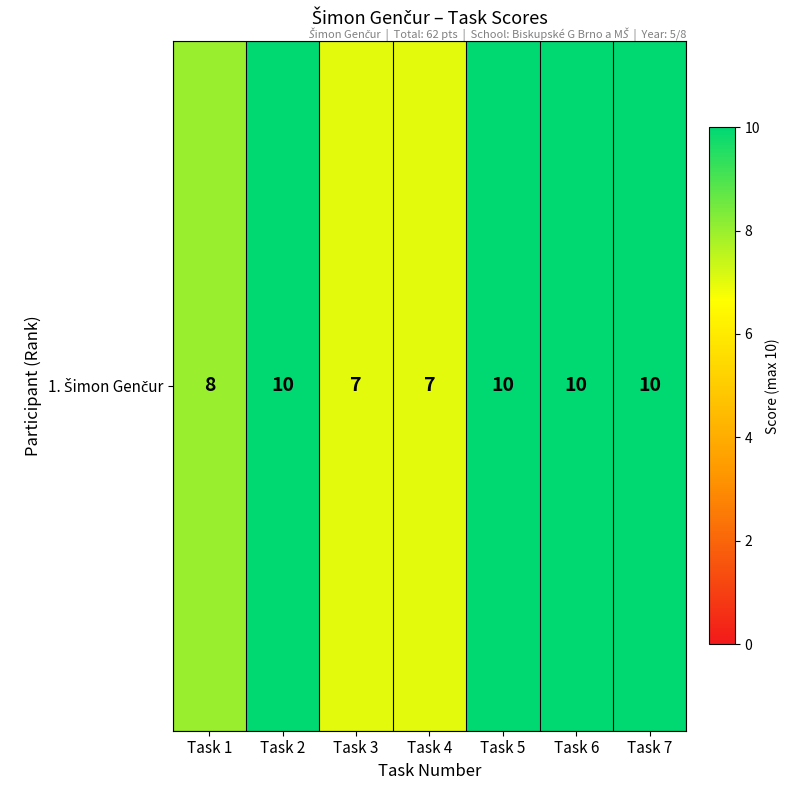

Between Task 7 and Task 6, which is larger?

Task 7